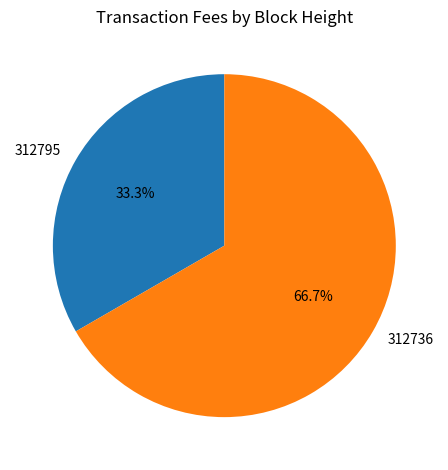

The 312736 slice represents 79% of the pie. True or false?

False